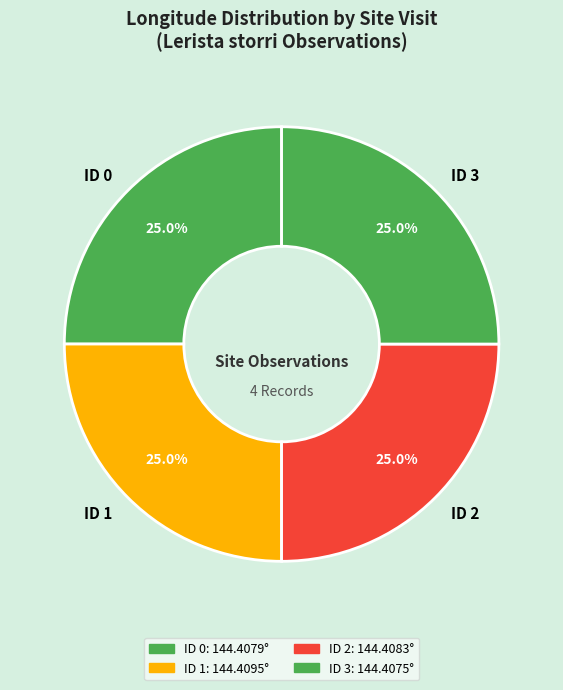

Does ID 0 represent more than half of the total?

No